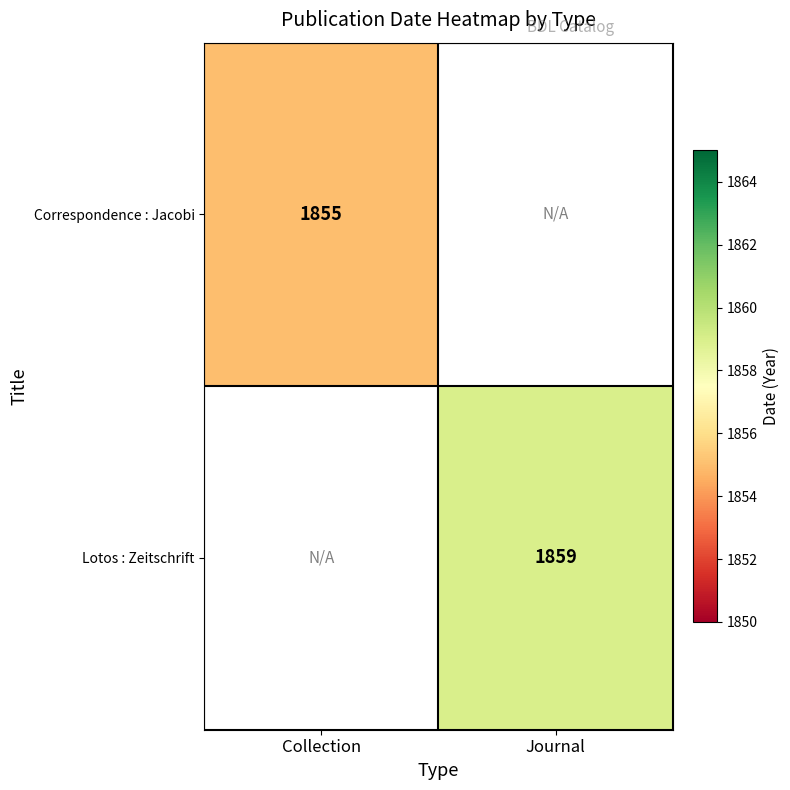

True or false: Lotos : Zeitschrift has a value of 2420 at Journal.

False